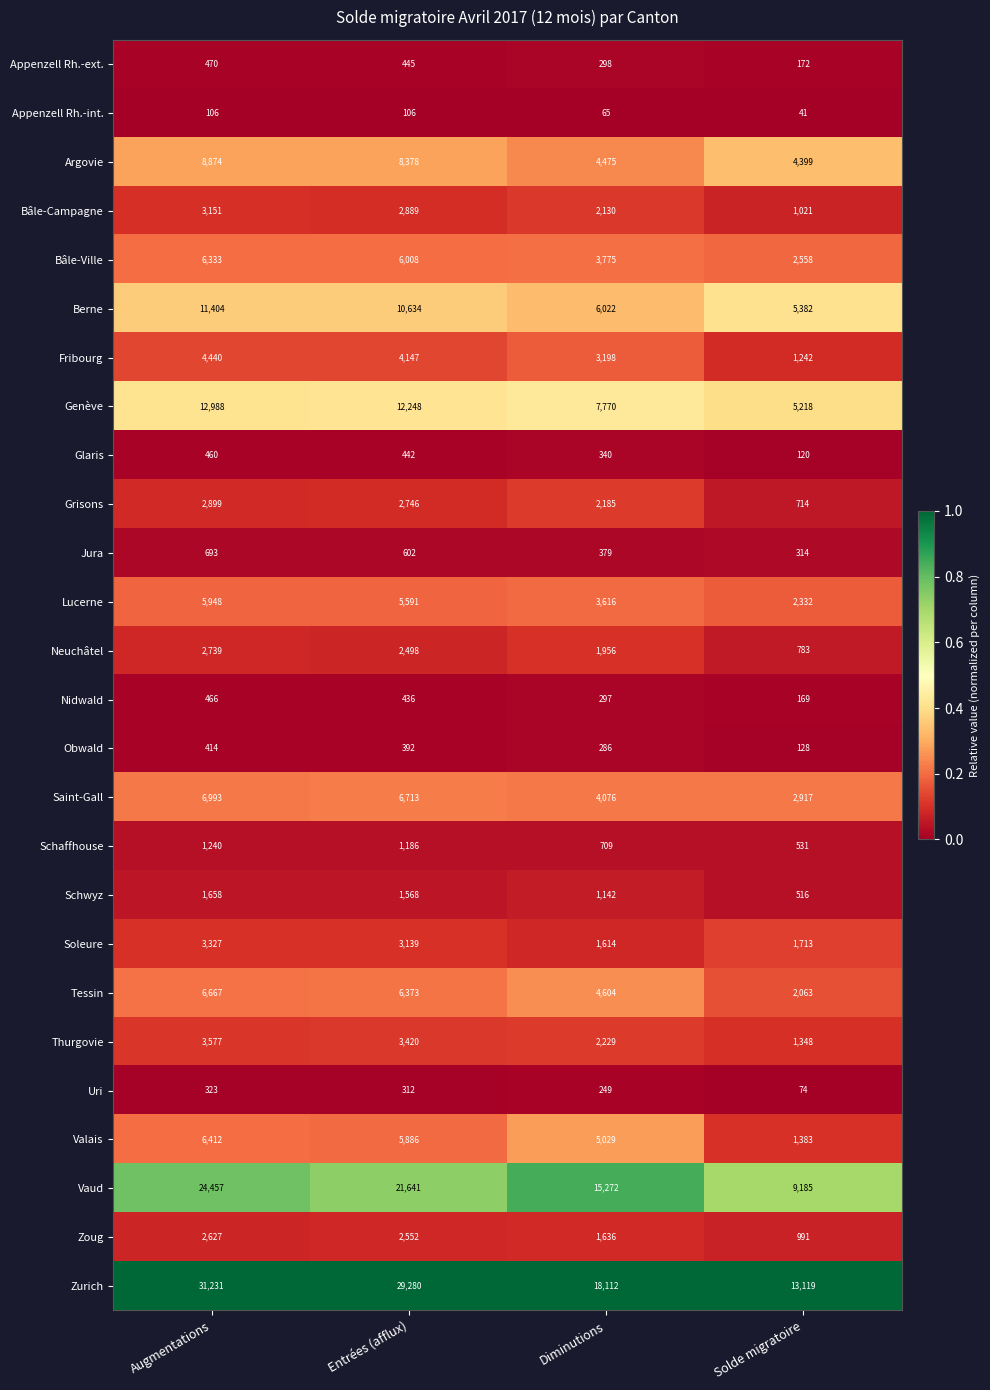

What is the sum of all Nidwald values?

1368